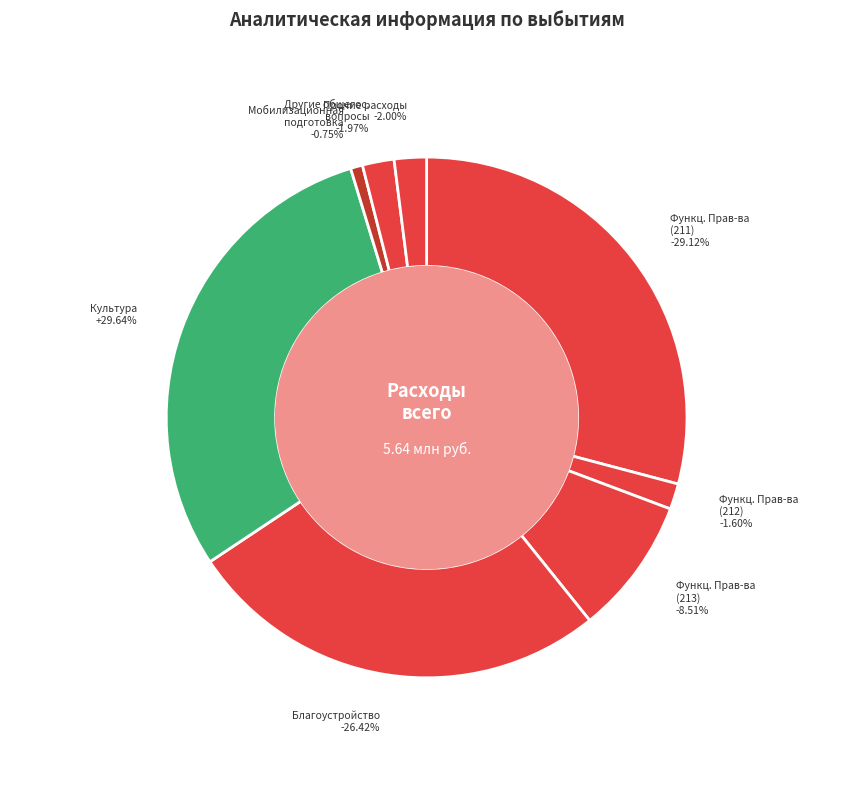

The Функционирование Правительства (211) slice represents 29% of the pie. True or false?

True